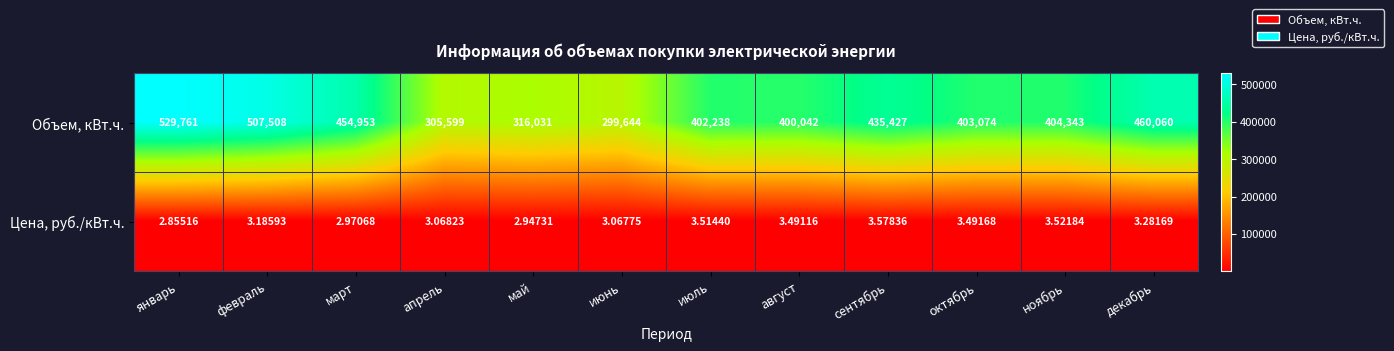

Rank the categories by Объем, кВт.ч. value from highest to lowest.

январь, февраль, декабрь, март, сентябрь, ноябрь, октябрь, июль, август, май, апрель, июнь